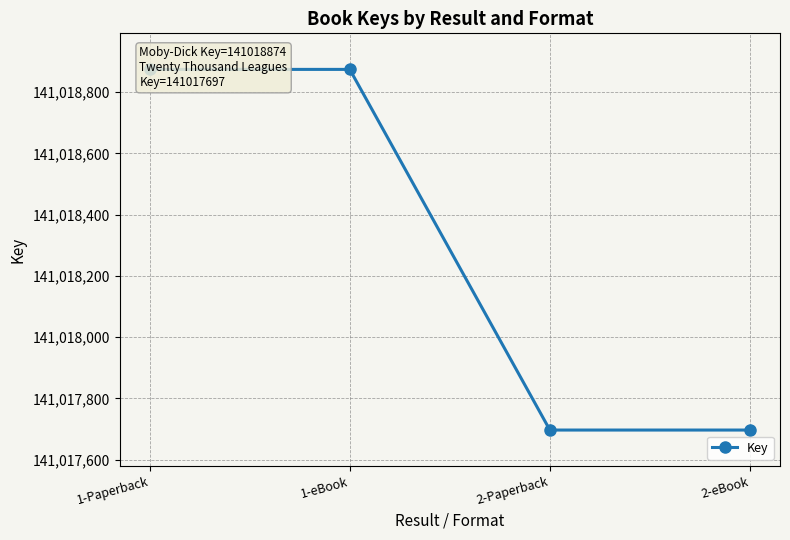

What is the label of the 1st point from the right?

2-eBook